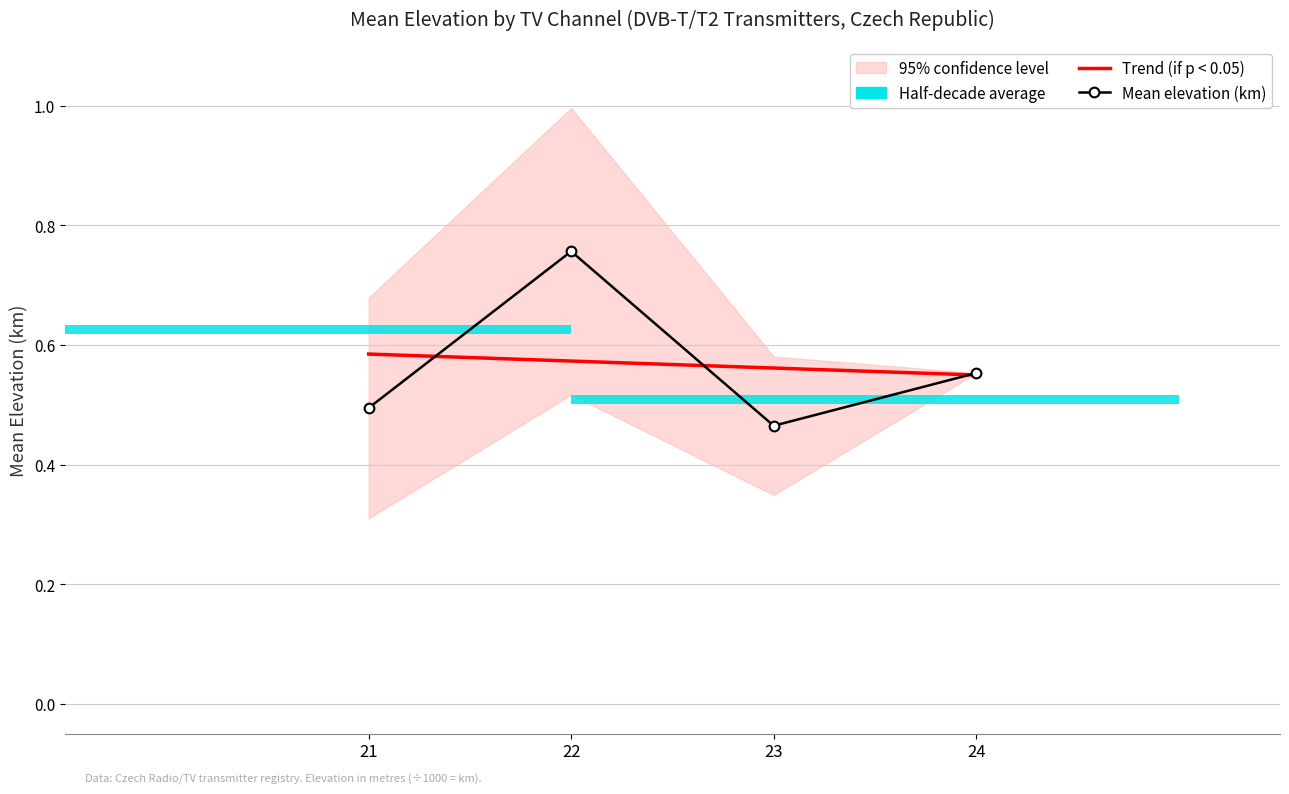

Reading left to right, transcribe all the data shown in this chart.

Trend (if p < 0.05): 21=0.6	22=0.6	23=0.6	24=0.5
Mean elevation (km): 21=0.5	22=0.8	23=0.5	24=0.6